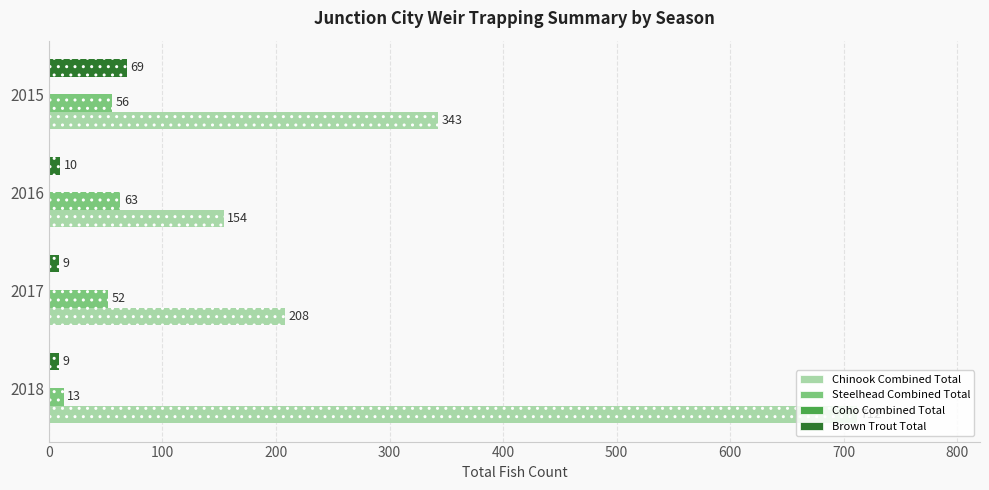

At which label is Steelhead Combined Total closest to 38?

2017